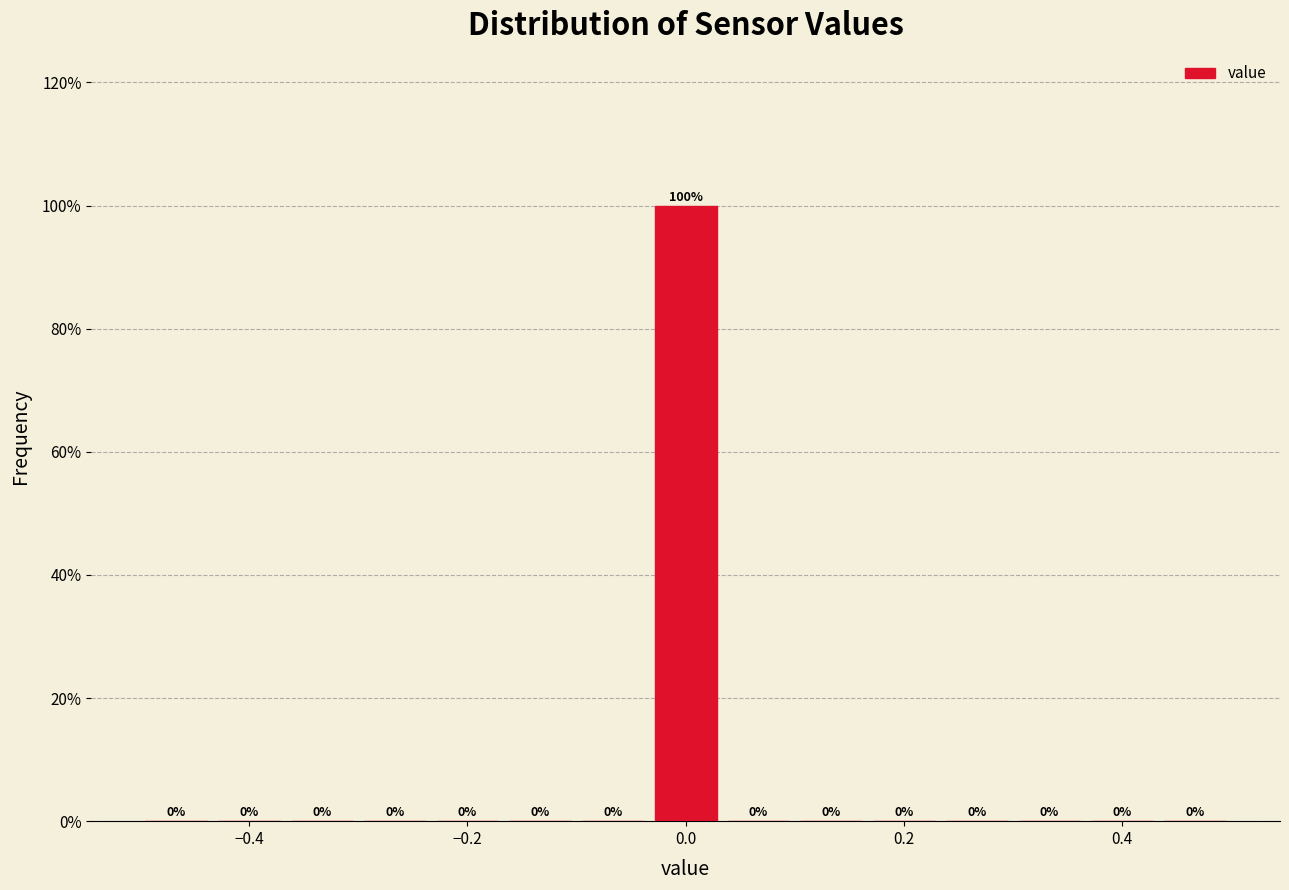

Around what value on the x-axis is the tallest bar? Give the approximate position of its centre, as read against the axis.

0.00